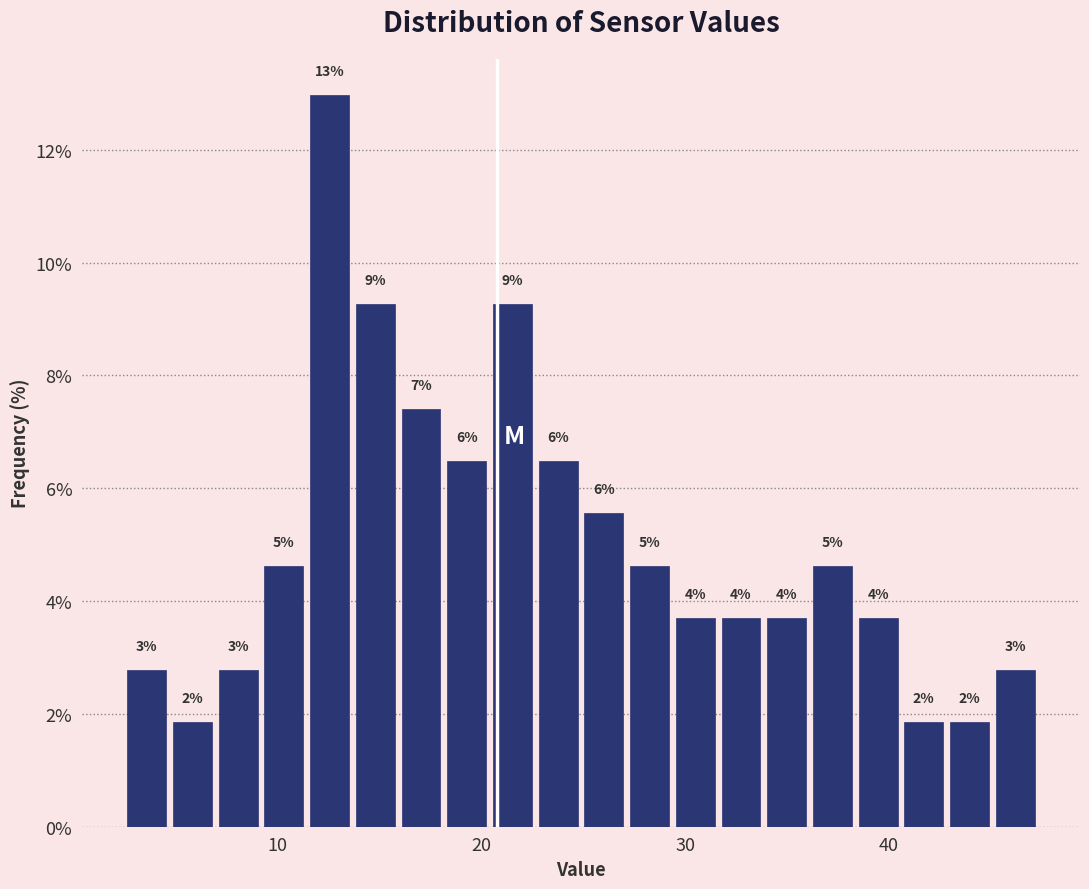

Read against the x-axis, roughly where is the centre of the tallest bar?

13